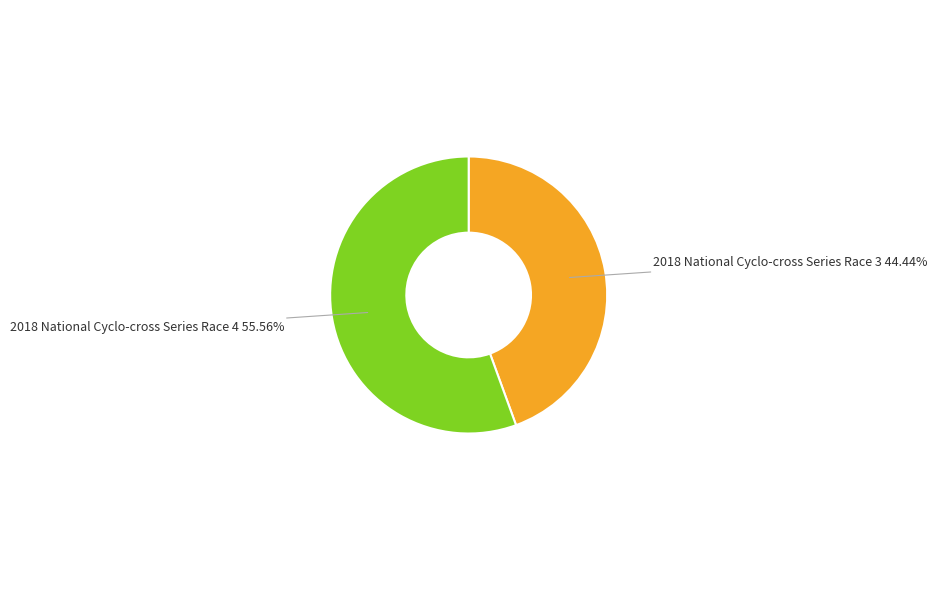

Between 2018 National Cyclo-cross Series Race 4 and 2018 National Cyclo-cross Series Race 3, which is larger?

2018 National Cyclo-cross Series Race 4